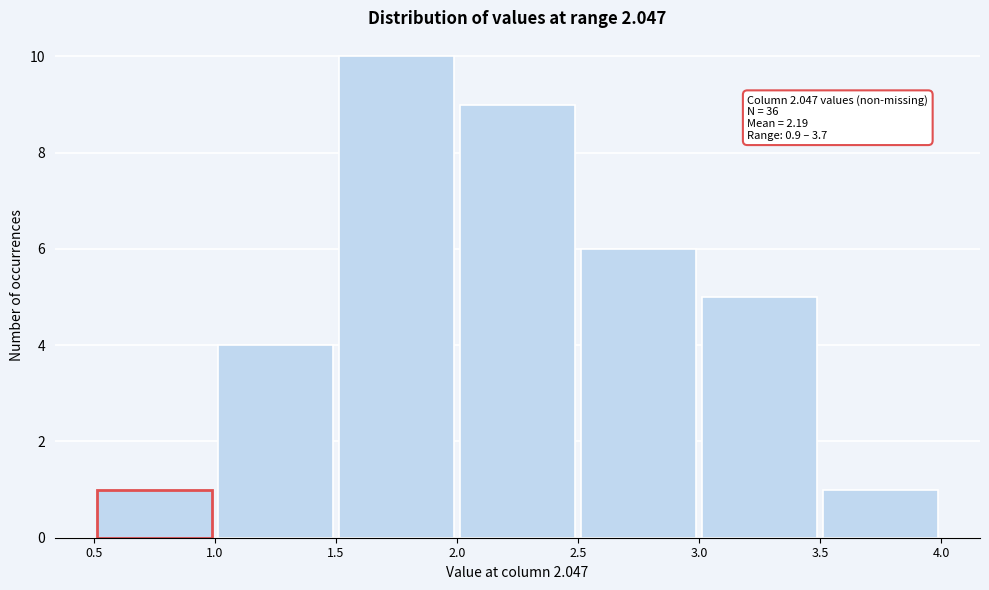

Which range on the x-axis has the tallest bar?

1.5 to 2.0